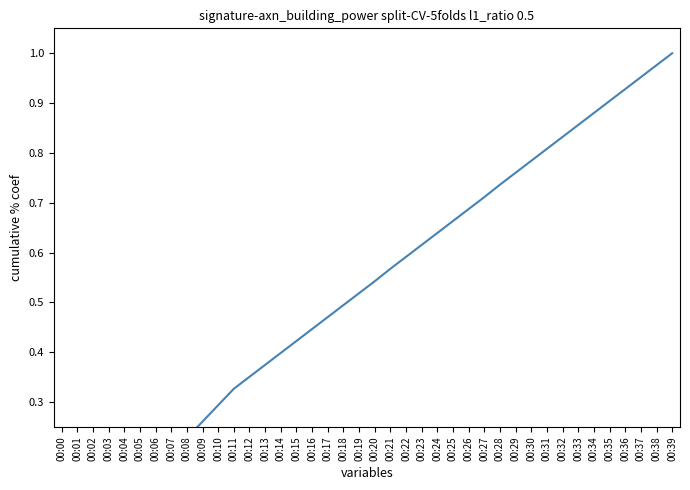

What is the value of the 18th point from the left?

0.5